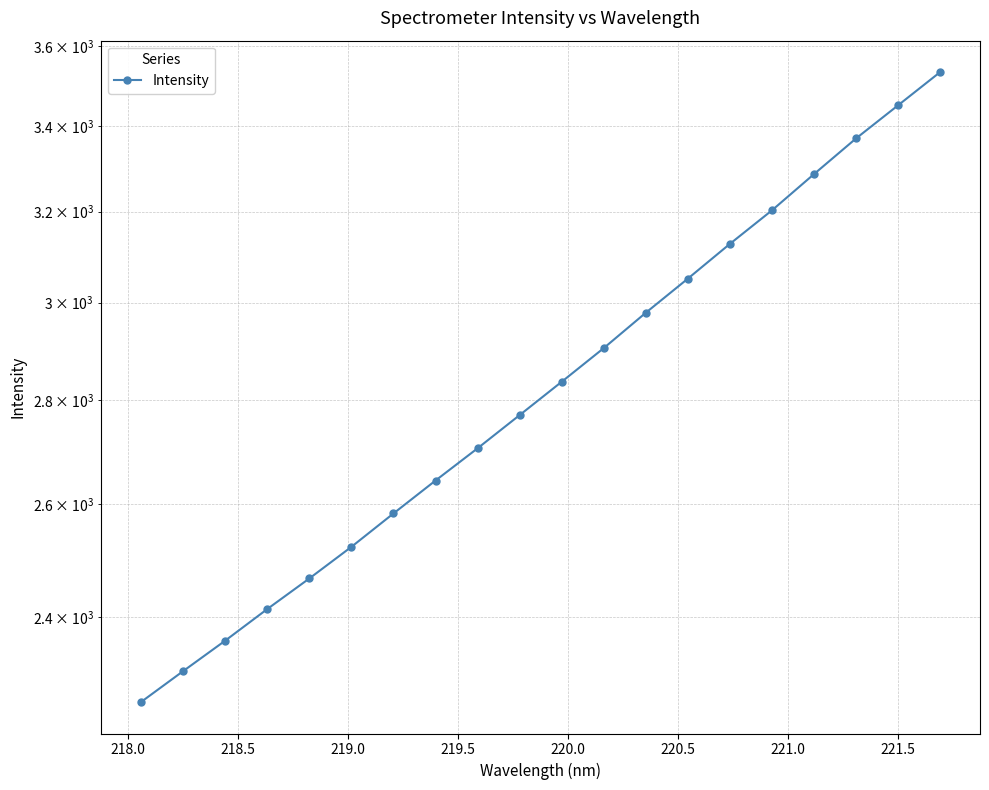

True or false: the data shows 2359.9 at 218.5.

True